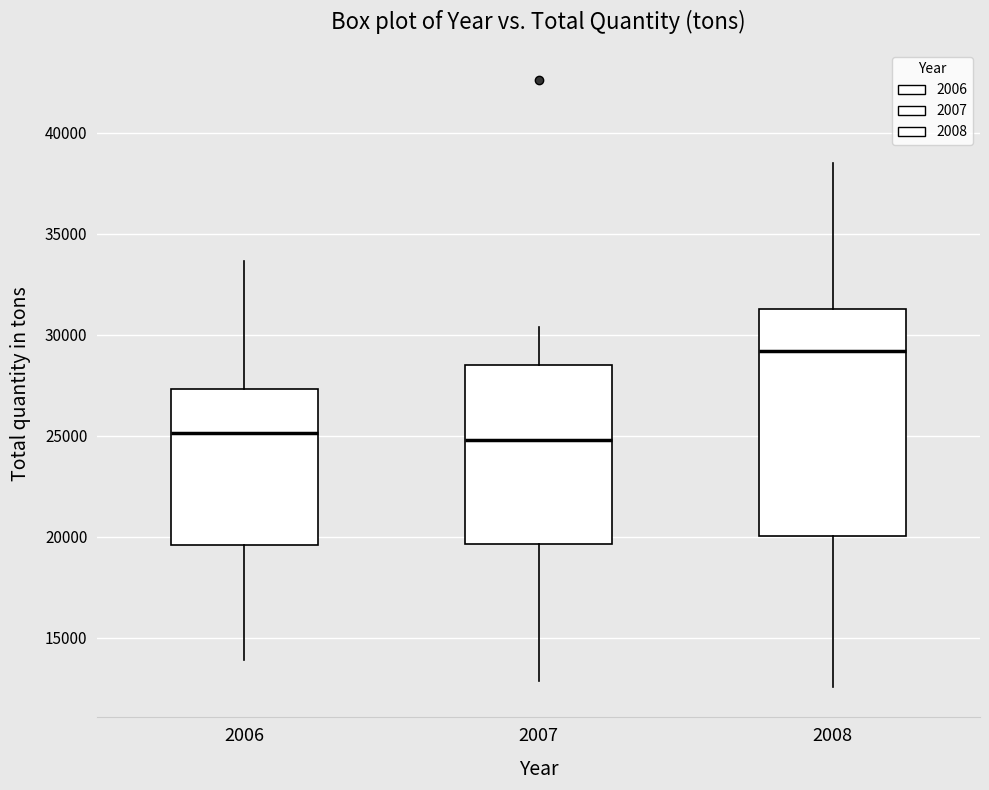

Where is the lower edge of the box at x = 2007 on the y-axis? The values are not printed on the chart, so give them approximately, as read against the axis.

19500